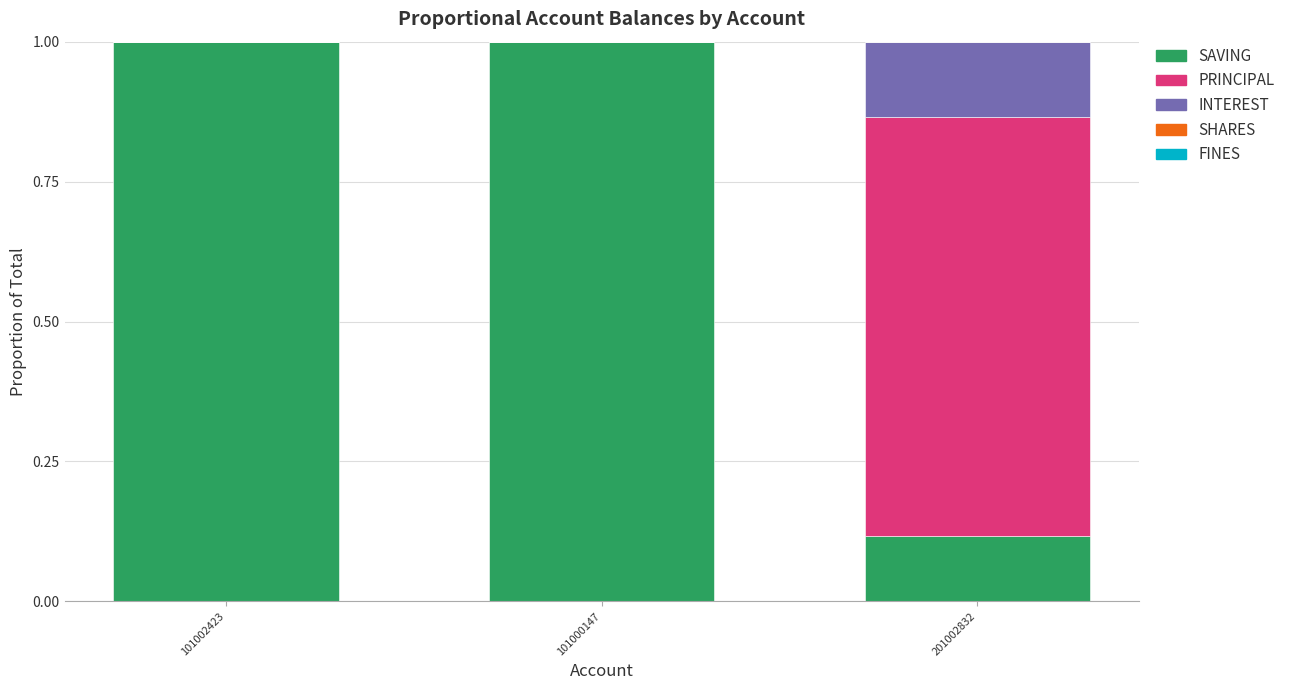

The SAVING series shows 1.0 at 101000147. True or false?

True